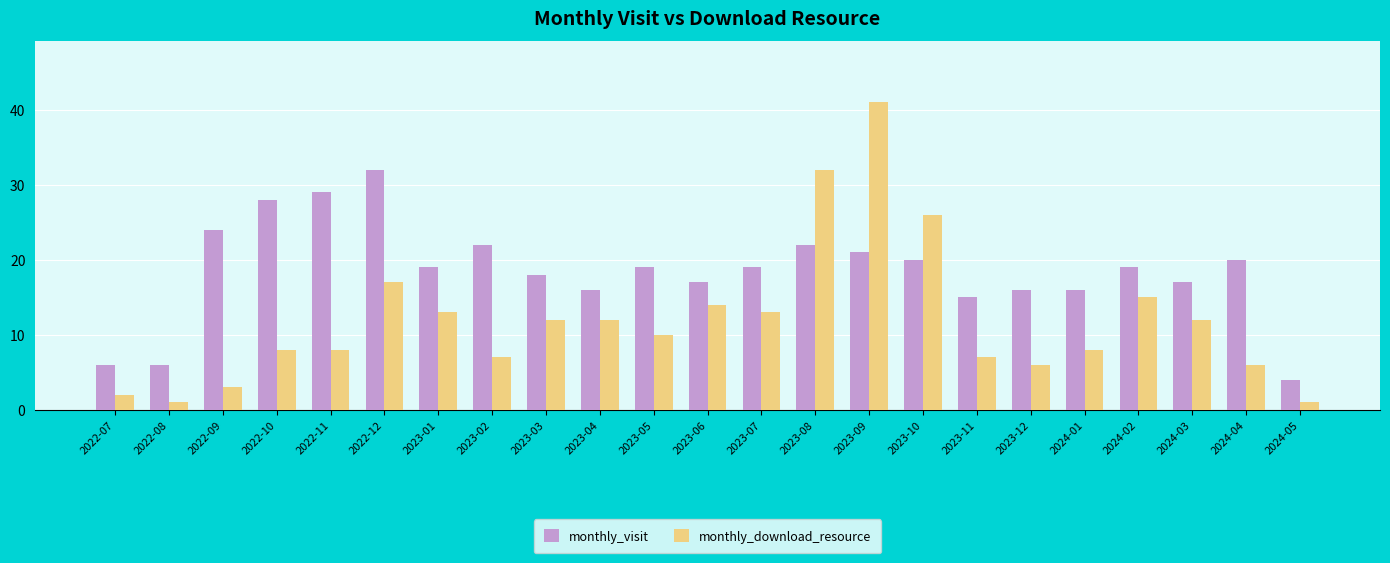

Rank the series by their average value, from lowest to highest.

monthly_download_resource, monthly_visit